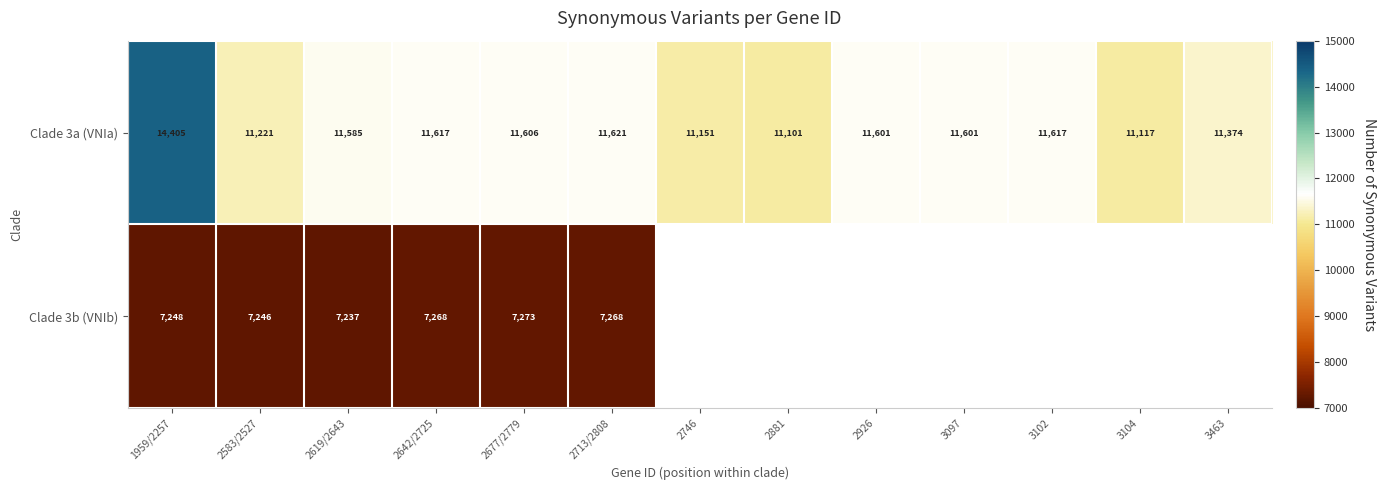

What is the minimum value shown in the chart?

7237.0